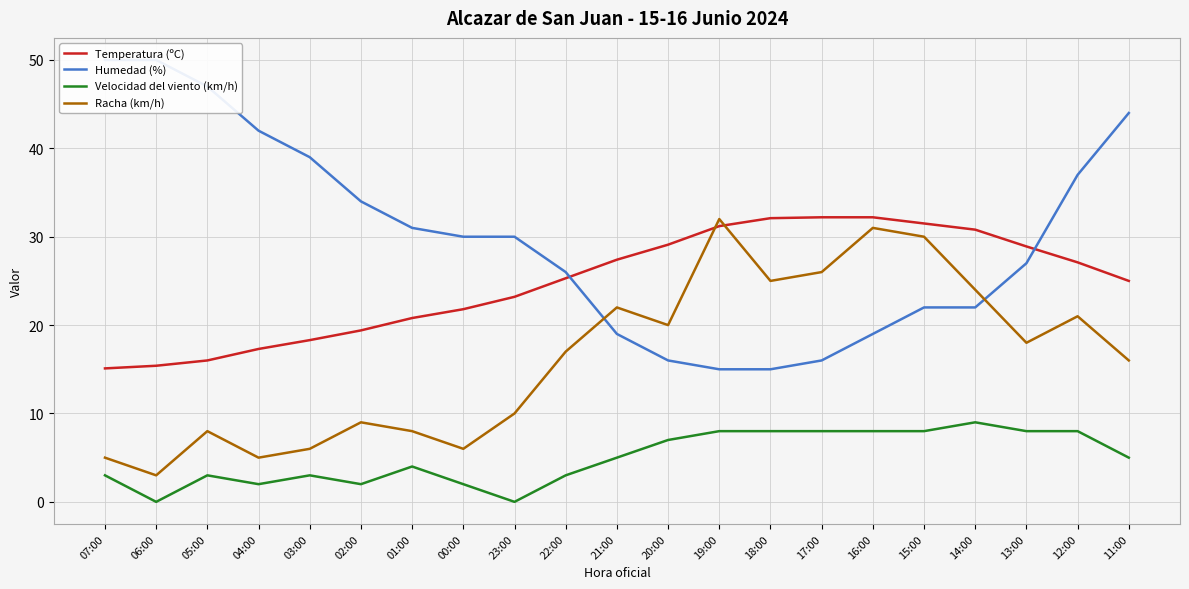

The value of Racha (km/h) at 06:00 is 5.3. True or false?

False